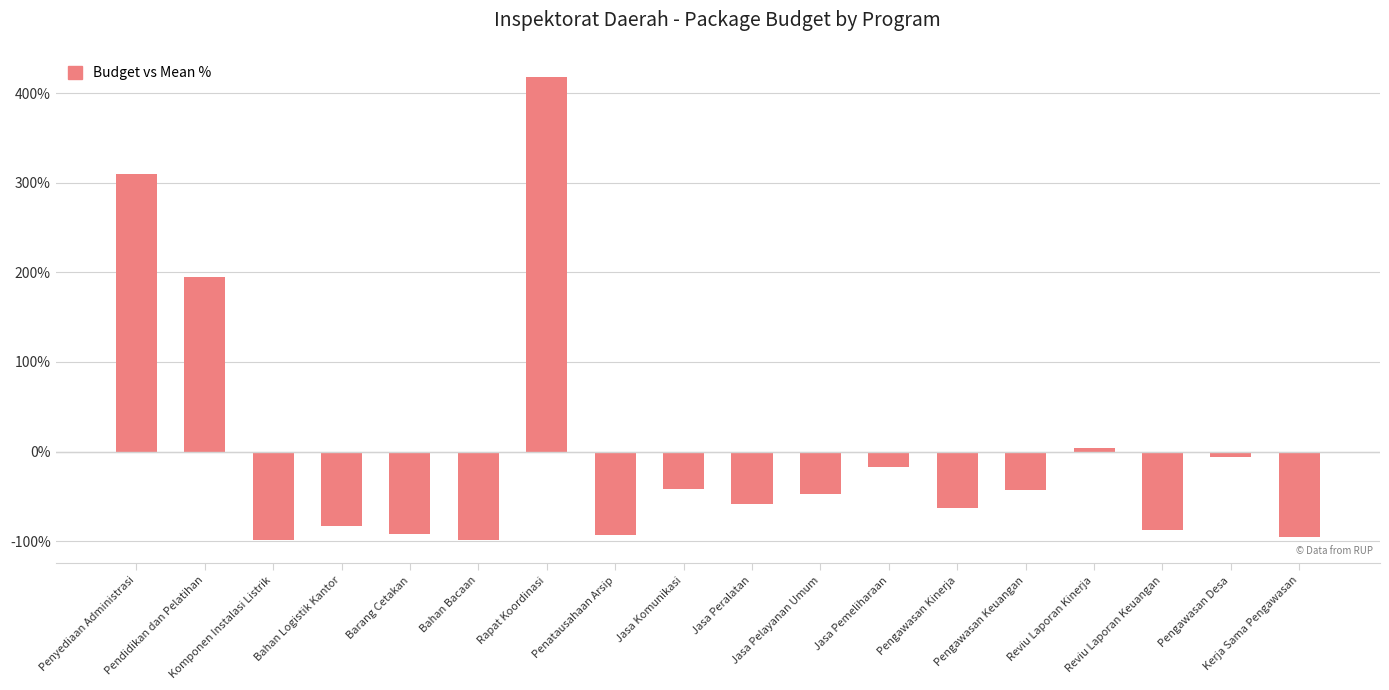

What is the value of the 6th bar from the left?

-98.8